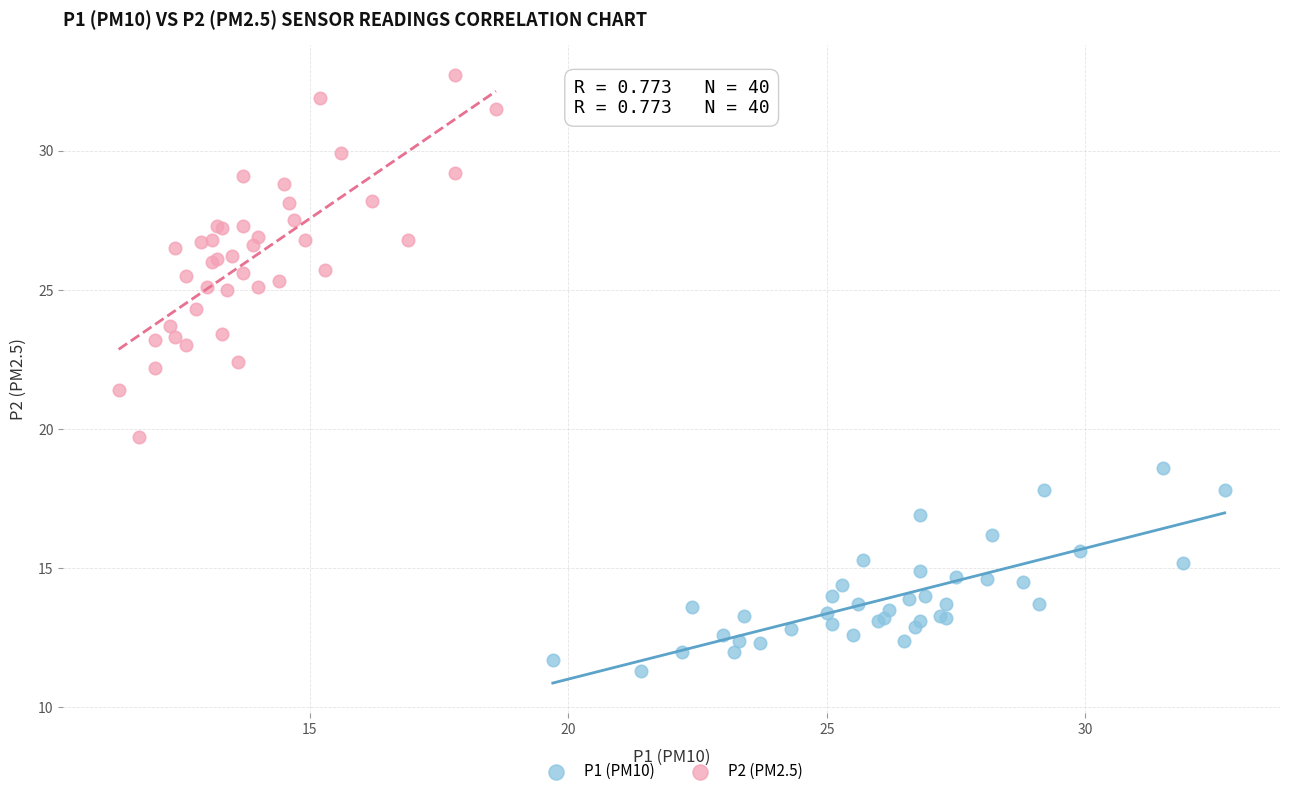

Which series reaches the minimum Y coordinate?

P1 (PM10)